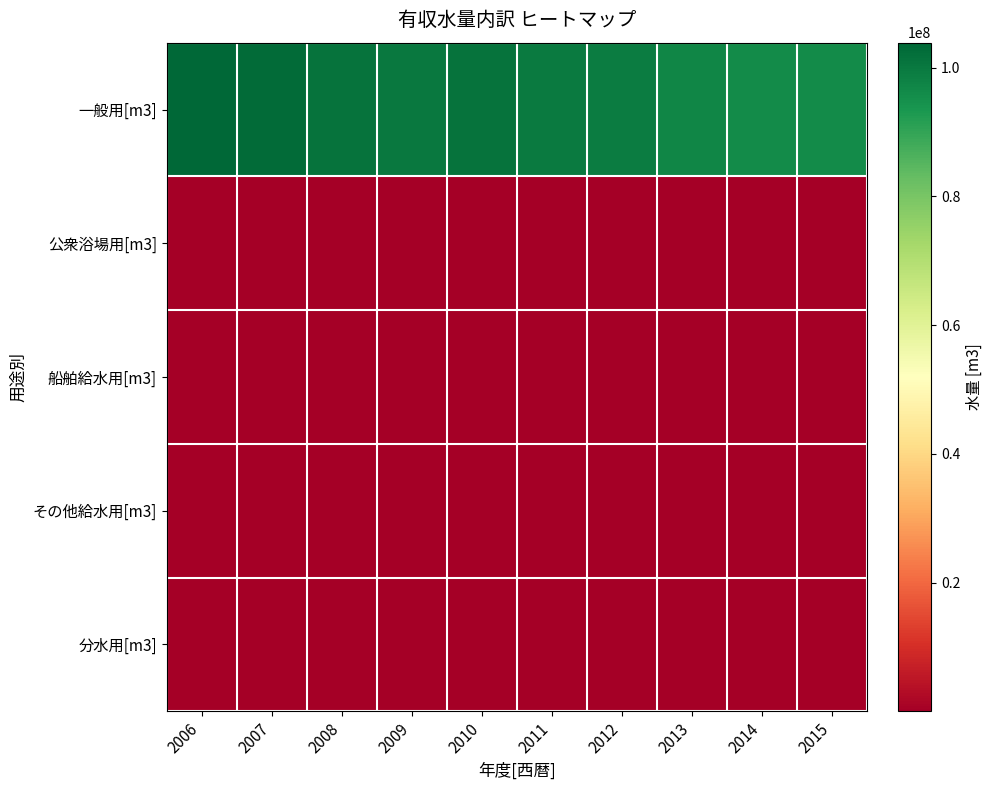

Which series changed the most between 2011 and 2014?

一般用[m3]